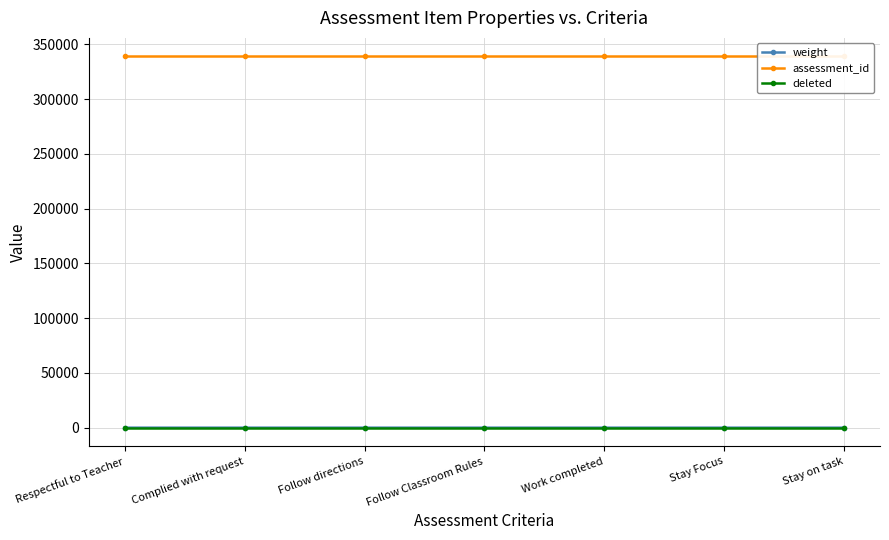

What are all the series names shown in the legend?

weight, assessment_id, deleted